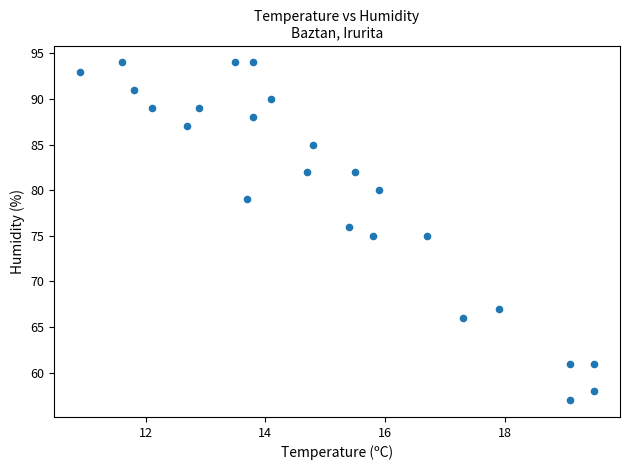

What is the range of Y values (max minus min)?

37